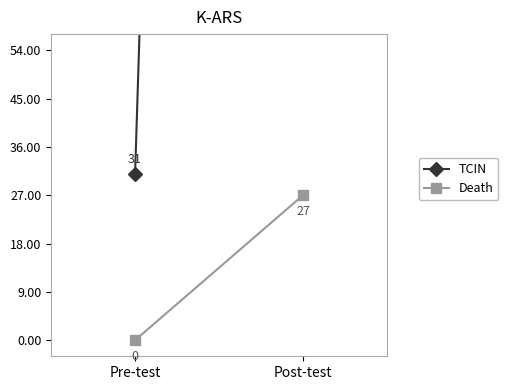

What is the difference between the highest and lowest values at Pre-test?

31